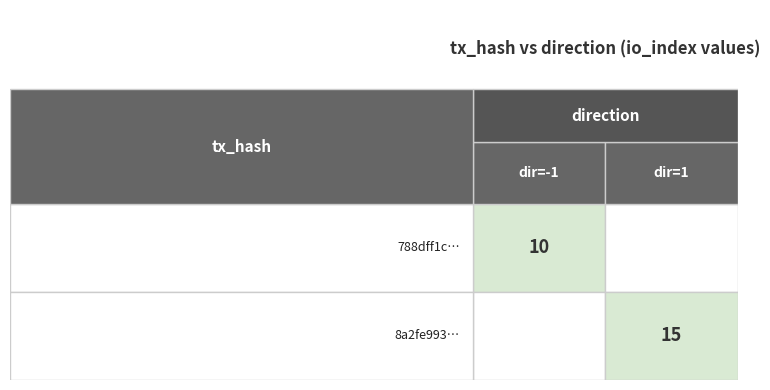

Is it true that 788dff1c… equals -1 at direction?

True